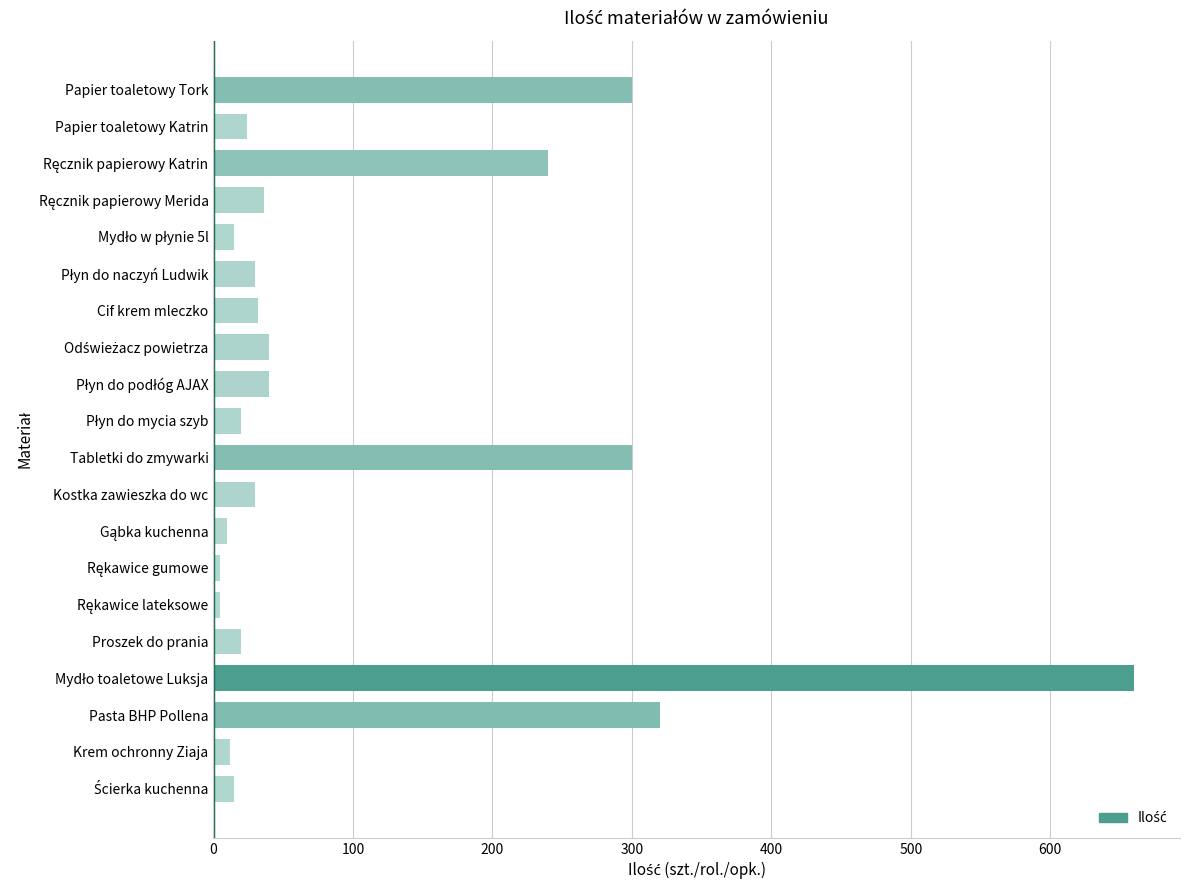

Are the bars grouped side by side (vs. stacked)?

No